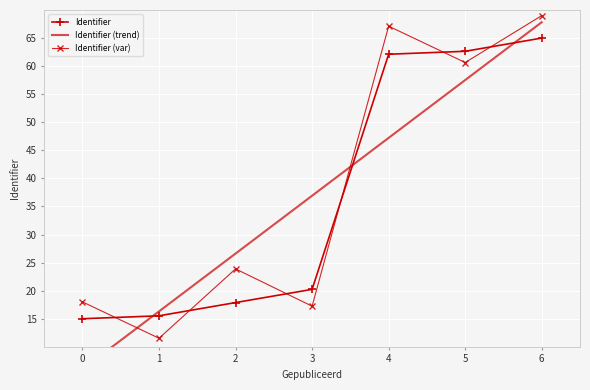

What is the difference between the highest and lowest values at 0?

12.0